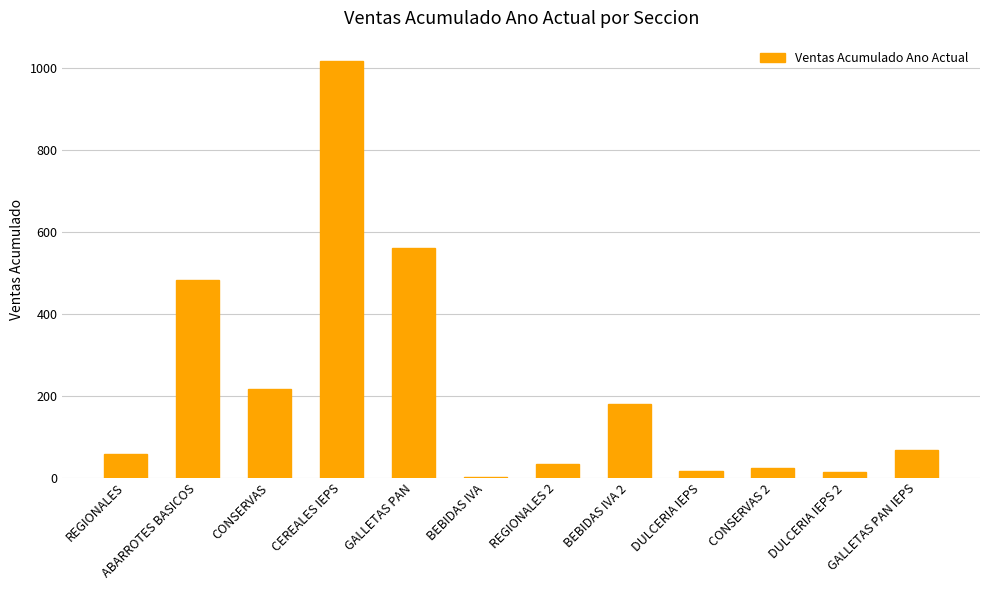

Which label corresponds to the largest value in the chart?

CEREALES IEPS